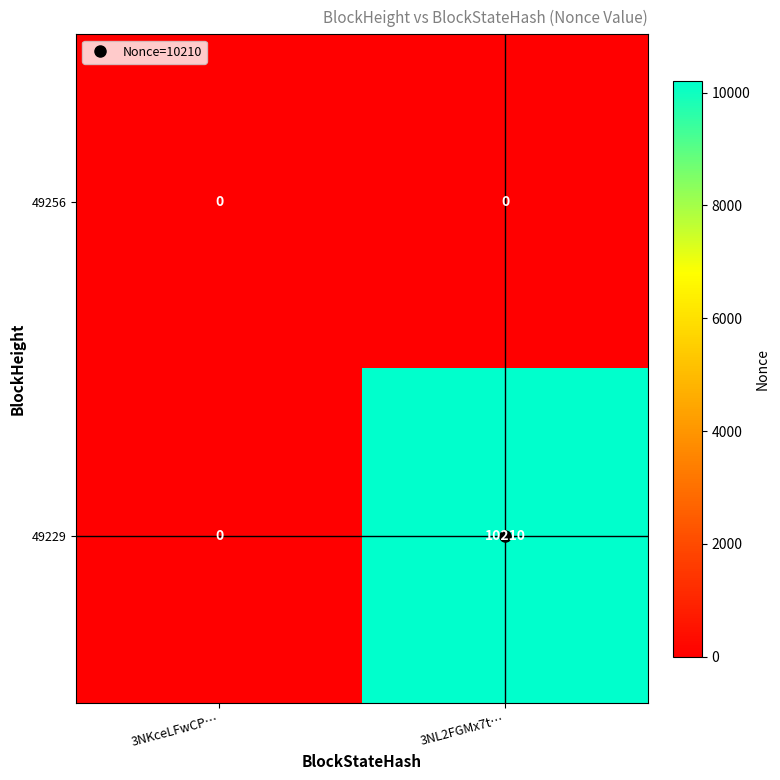

Rank the series at 3NL2FGMx7t… from highest to lowest value.

49229, 49256